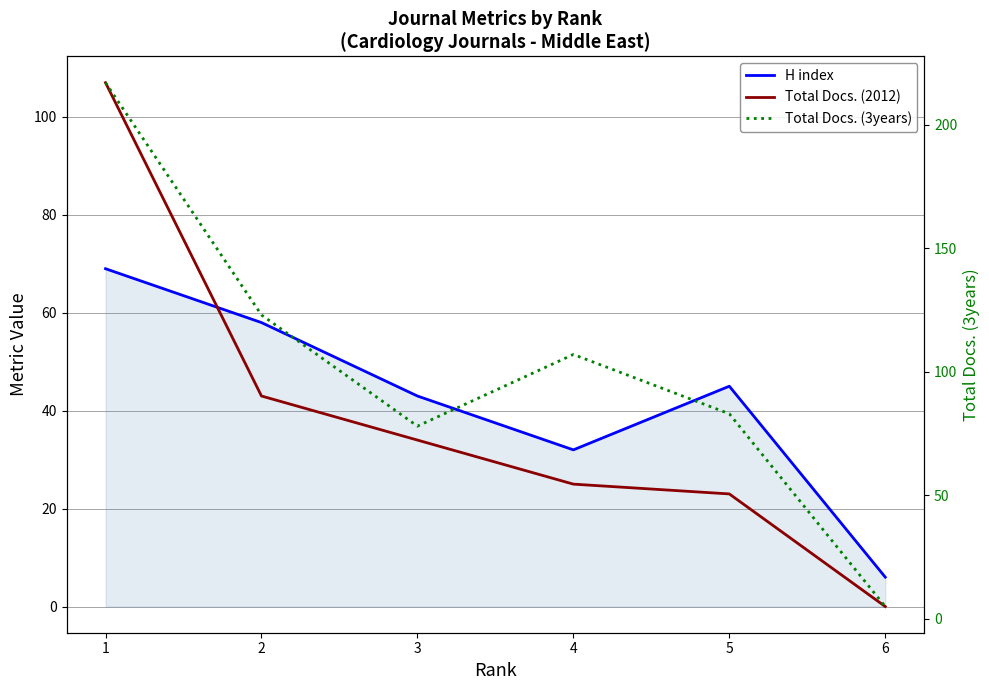

Which series changed the most between 1 and 2?

Total Docs. (3years)